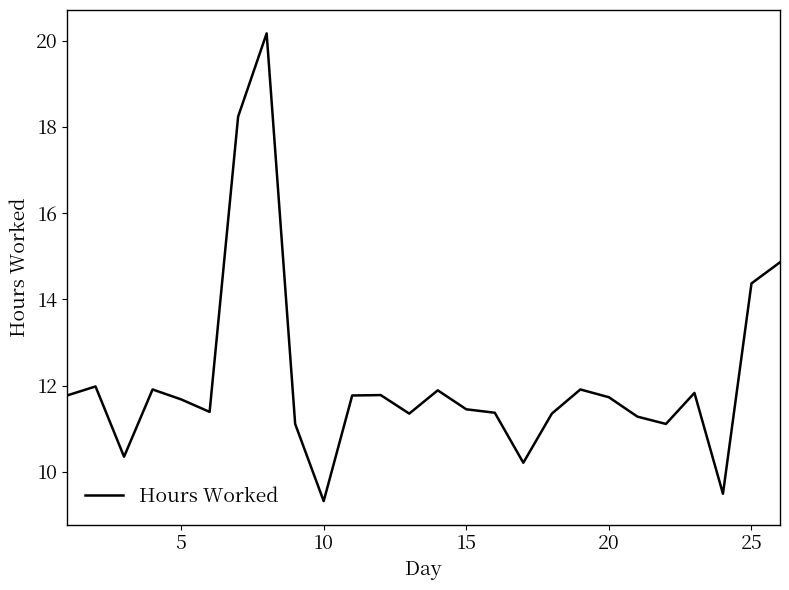

What is the greatest value displayed?

20.2